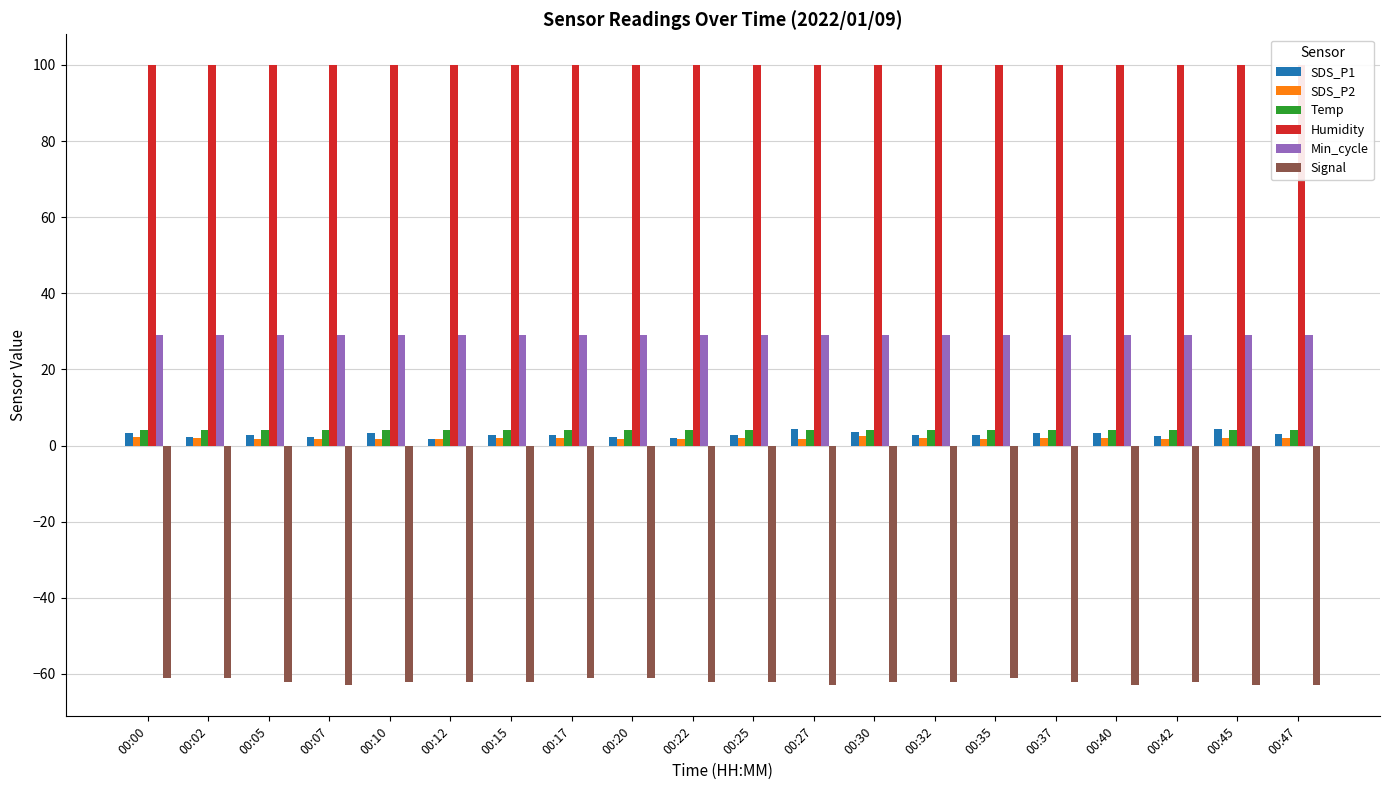

How many bars are there in total?

120